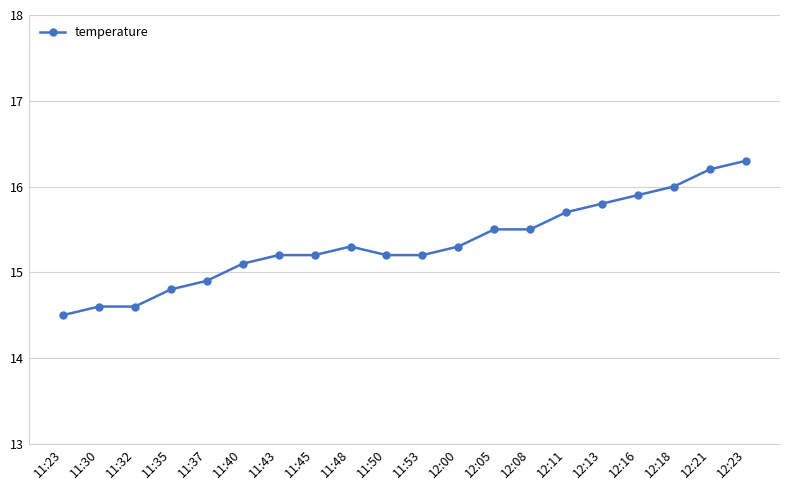

How many series are shown in this chart?

1